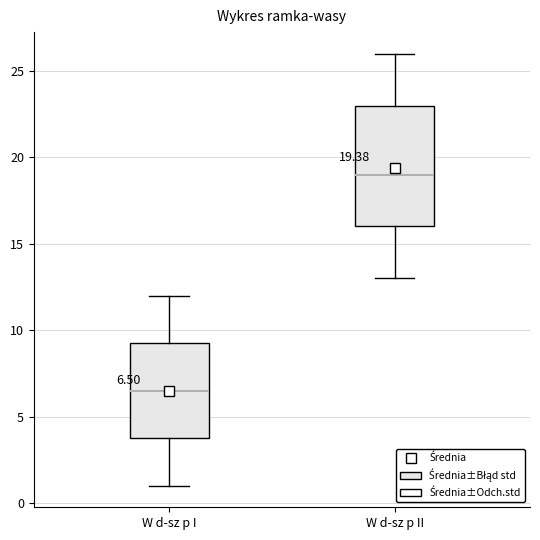

Which box has the highest median line?

W d-sz p II